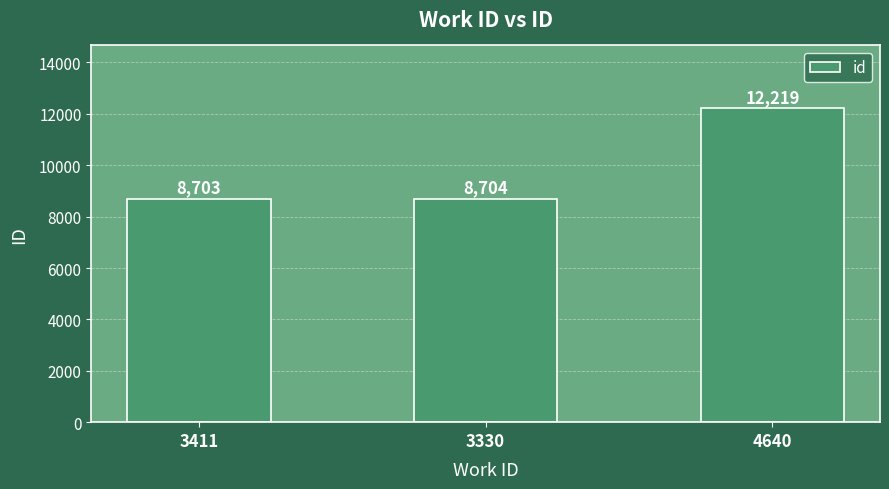

Is it true that the value at 4640 is 12219?

True